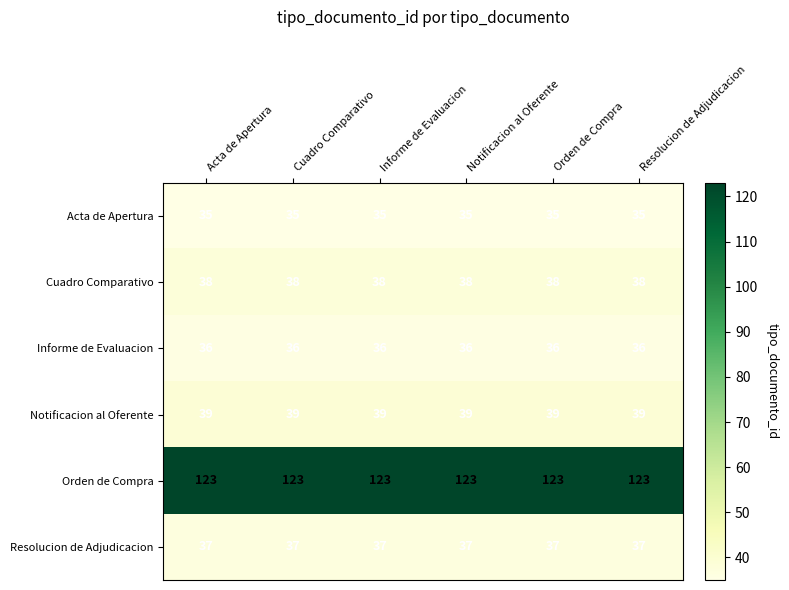

What is the approximate value of Cuadro Comparativo at Orden de Compra?

38